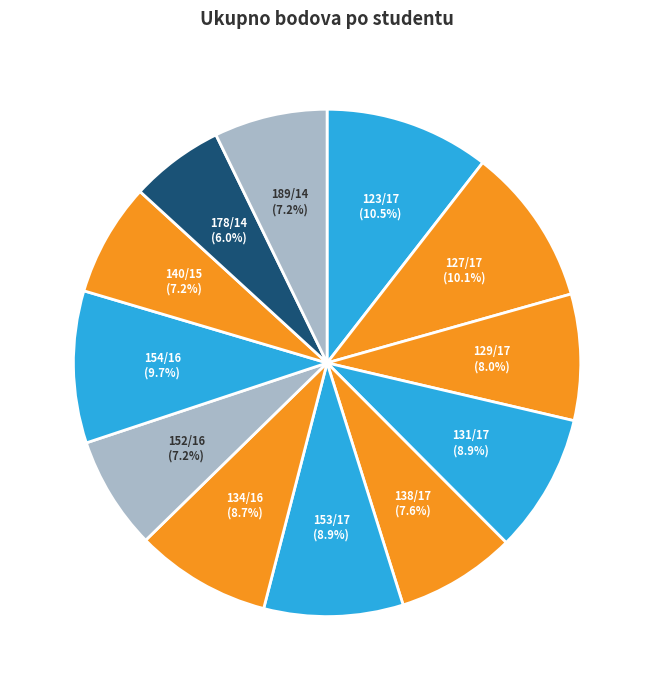

Is 154/16 the majority of the pie?

No